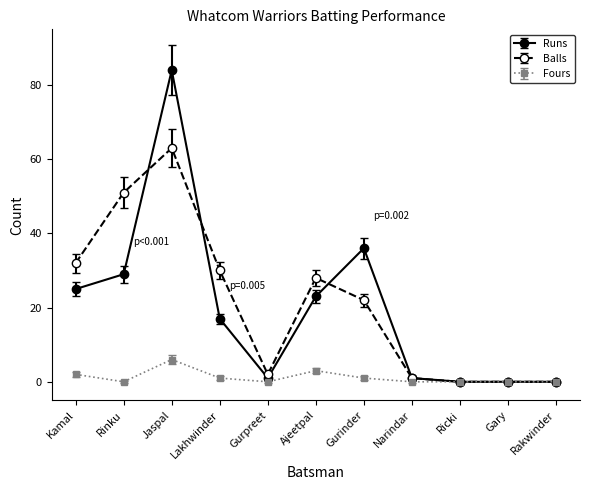

Is it true that Balls equals 0 at Ricki?

True